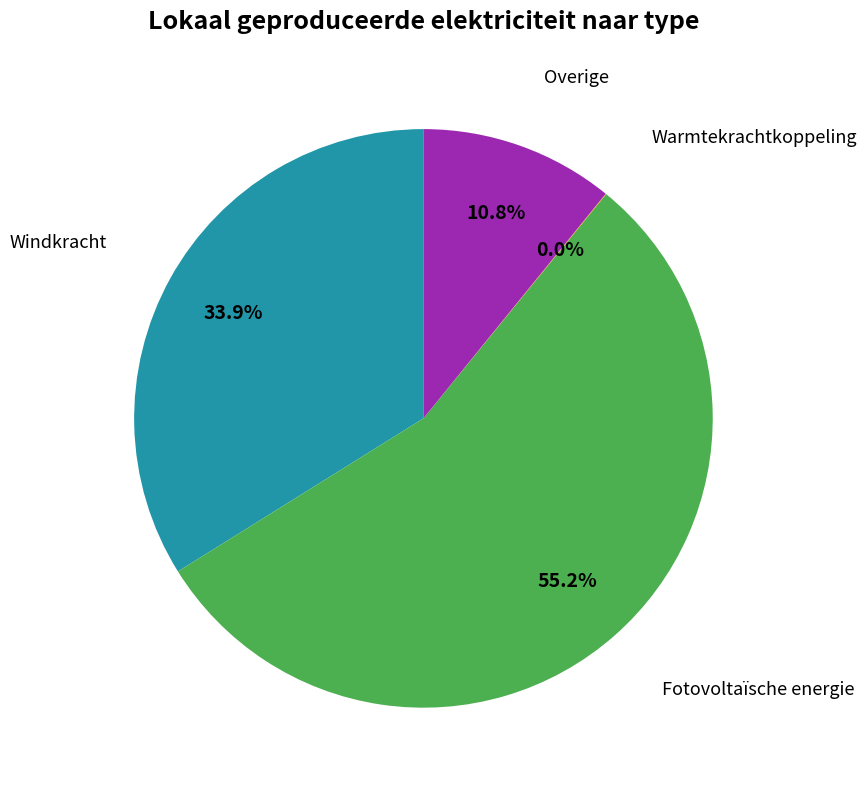

What is the ratio of the value at Windkracht to the value at Fotovoltaïsche energie?

0.6